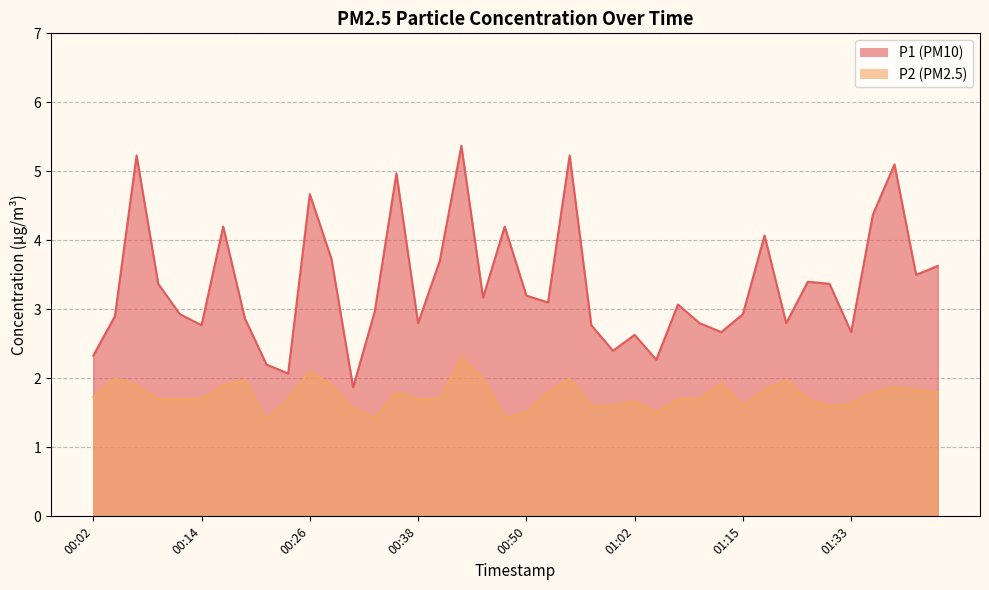

True or false: P1 and P2 cross at least once.

False